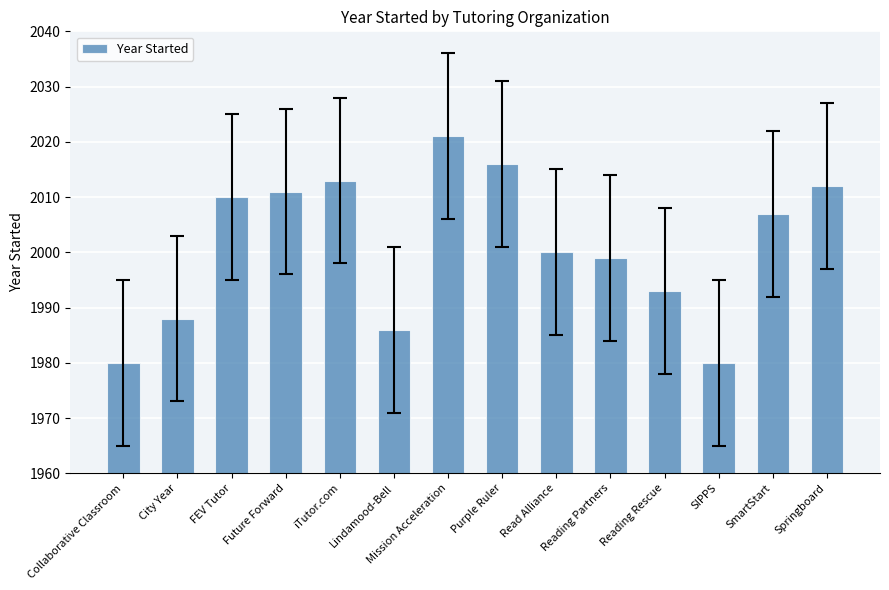

What is the label of the 4th bar from the right?

Reading Rescue